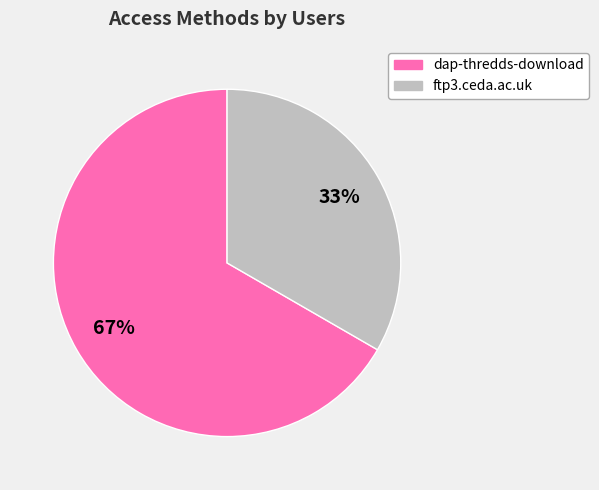

To the nearest percent, what percentage of the pie is dap-thredds-download?

67%